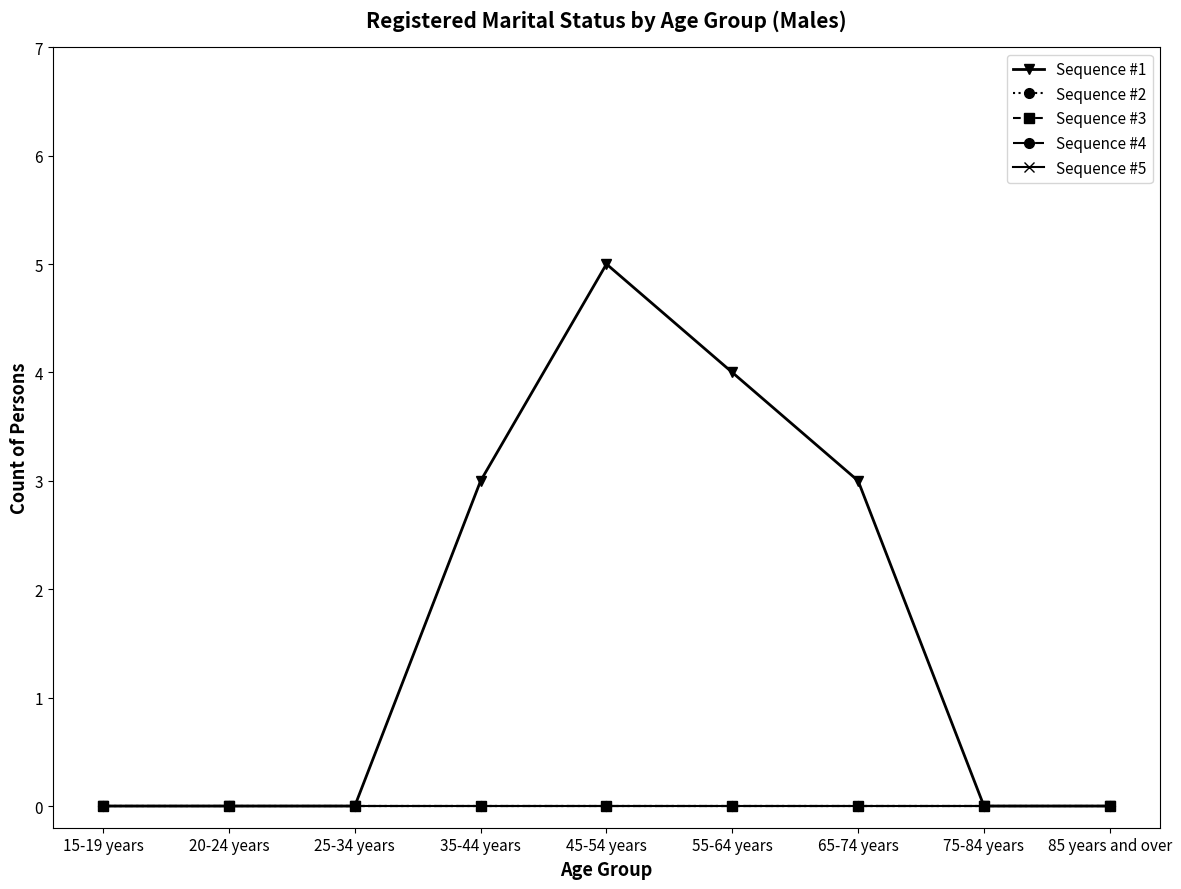

Is this an area chart (filled region under the line)?

No